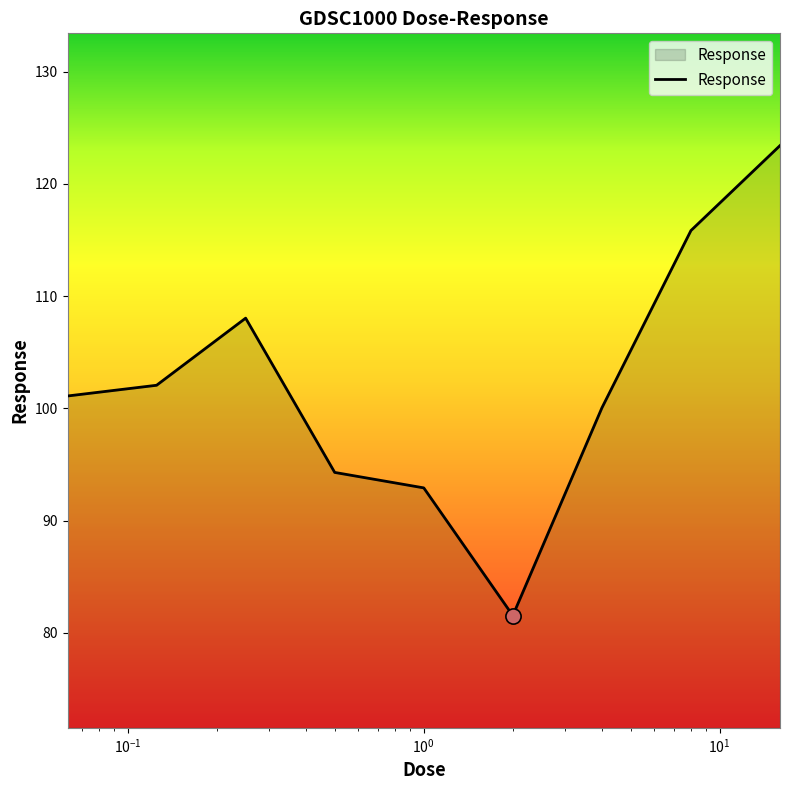

What is the maximum value shown in the chart?

123.4